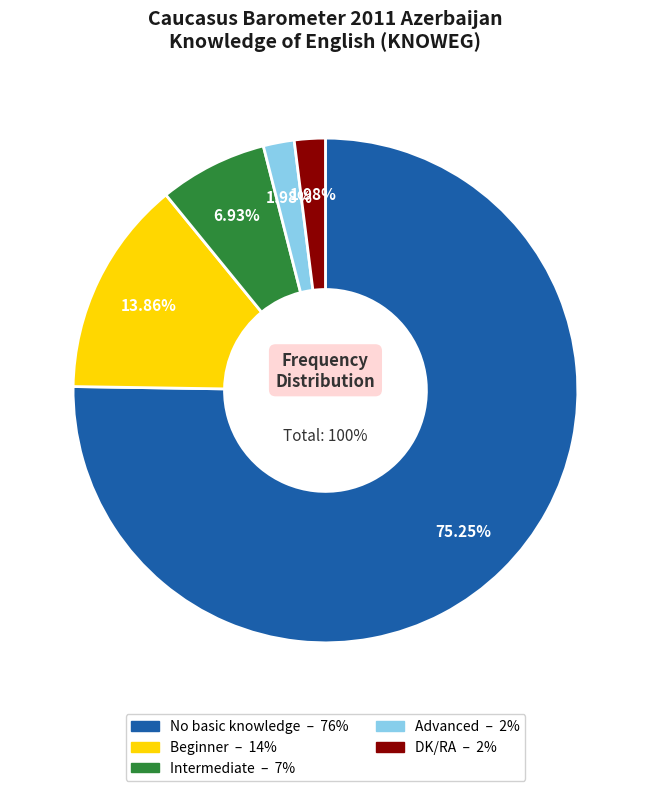

How many slices are in this pie chart?

5